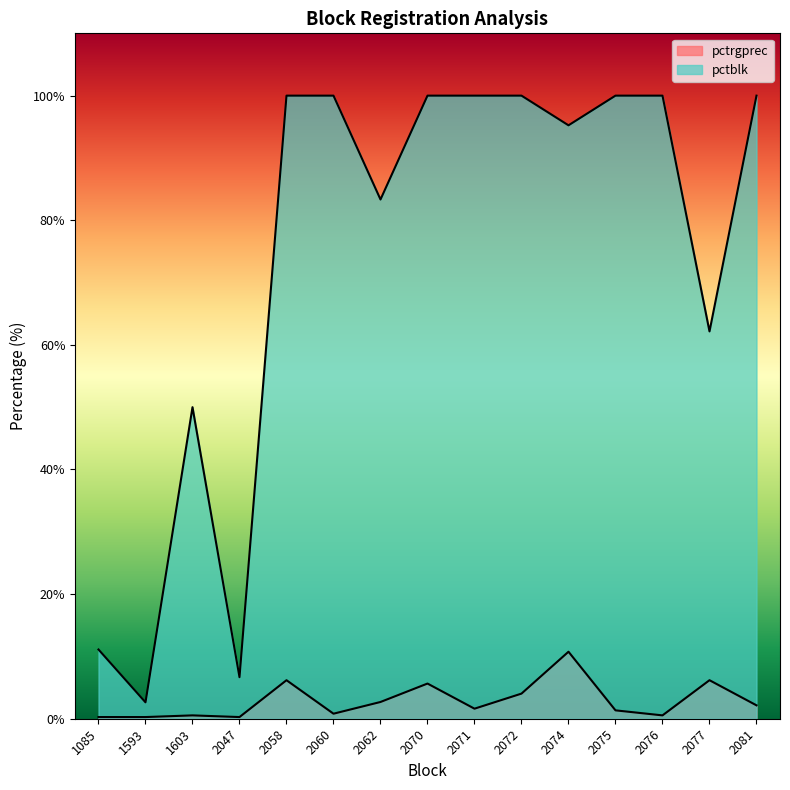

At how many categories does at least one series exceed 92?

9